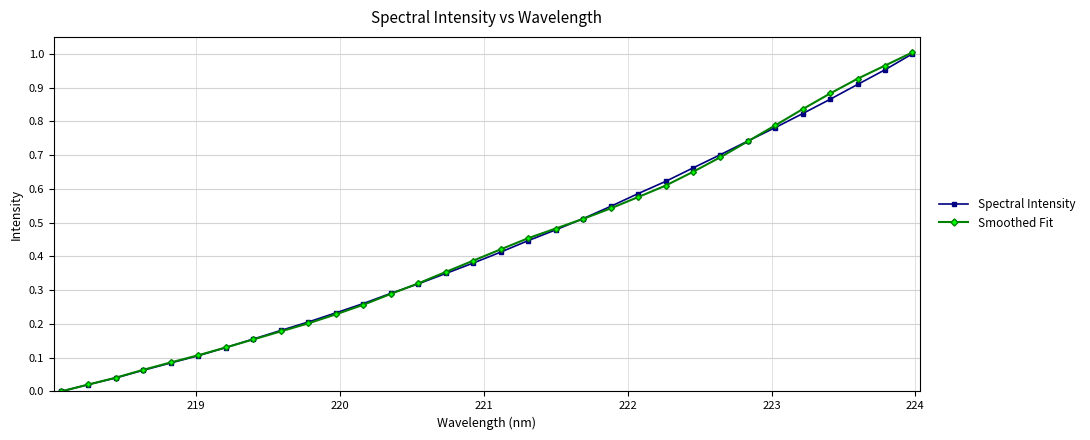

Which series has the widest spread of values?

Smoothed Fit